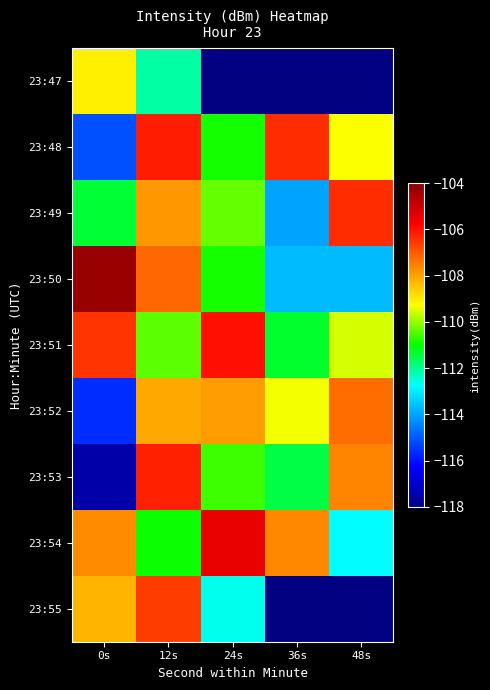

List the series in order of their peak value, lowest first.

23:47, 23:52, 23:55, 23:49, 23:53, 23:48, 23:51, 23:54, 23:50